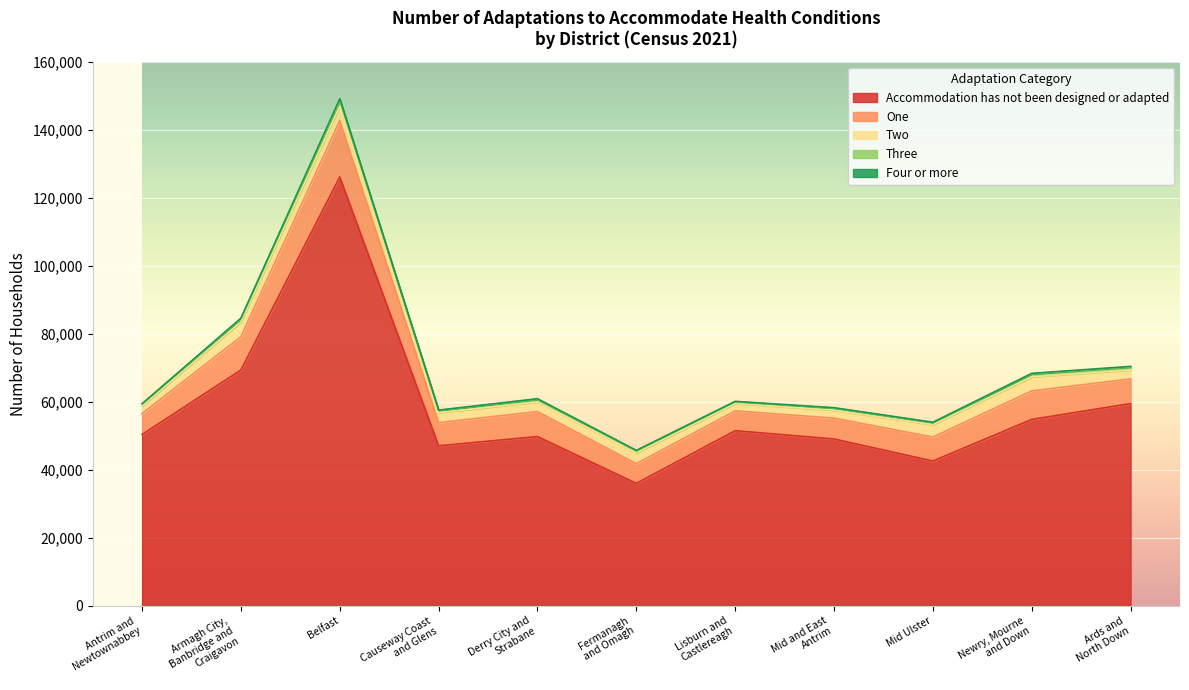

Where does the Two series first go above 2934?

Armagh City,
Banbridge and
Craigavon